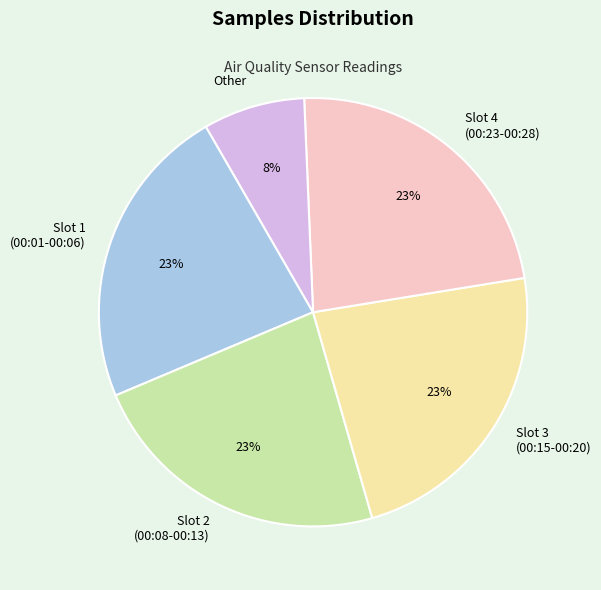

Is Slot 4 (00:23-00:28) the majority of the pie?

No